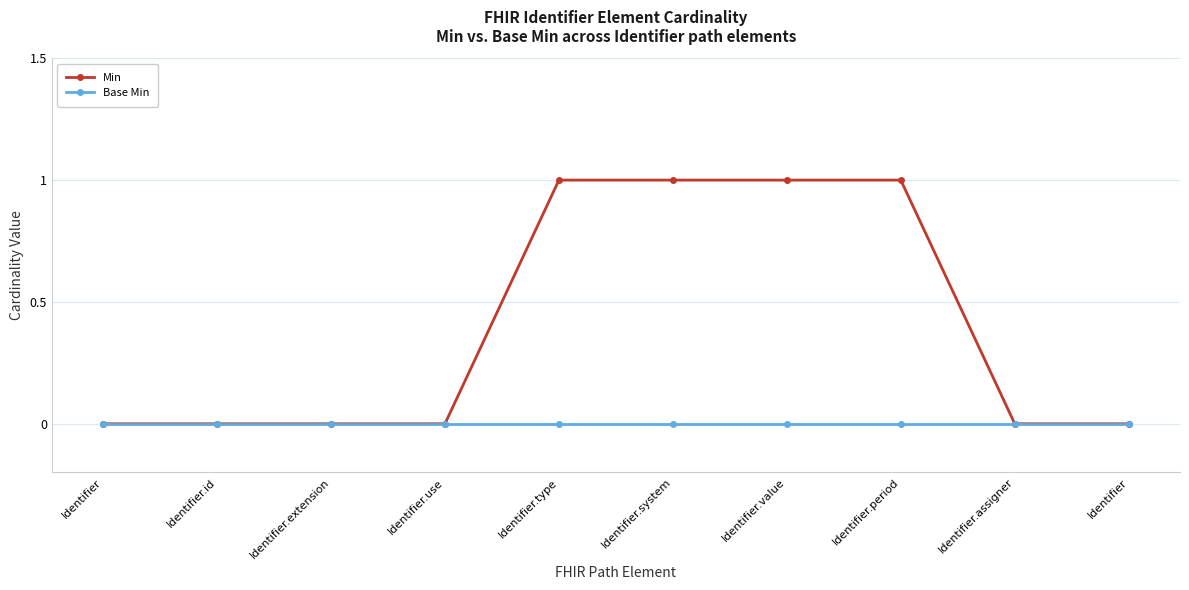

Reading left to right, what are all the values shown in this chart?

Min: 0	0	0	0	1	1	1	1	0	0
Base Min: 0	0	0	0	0	0	0	0	0	0